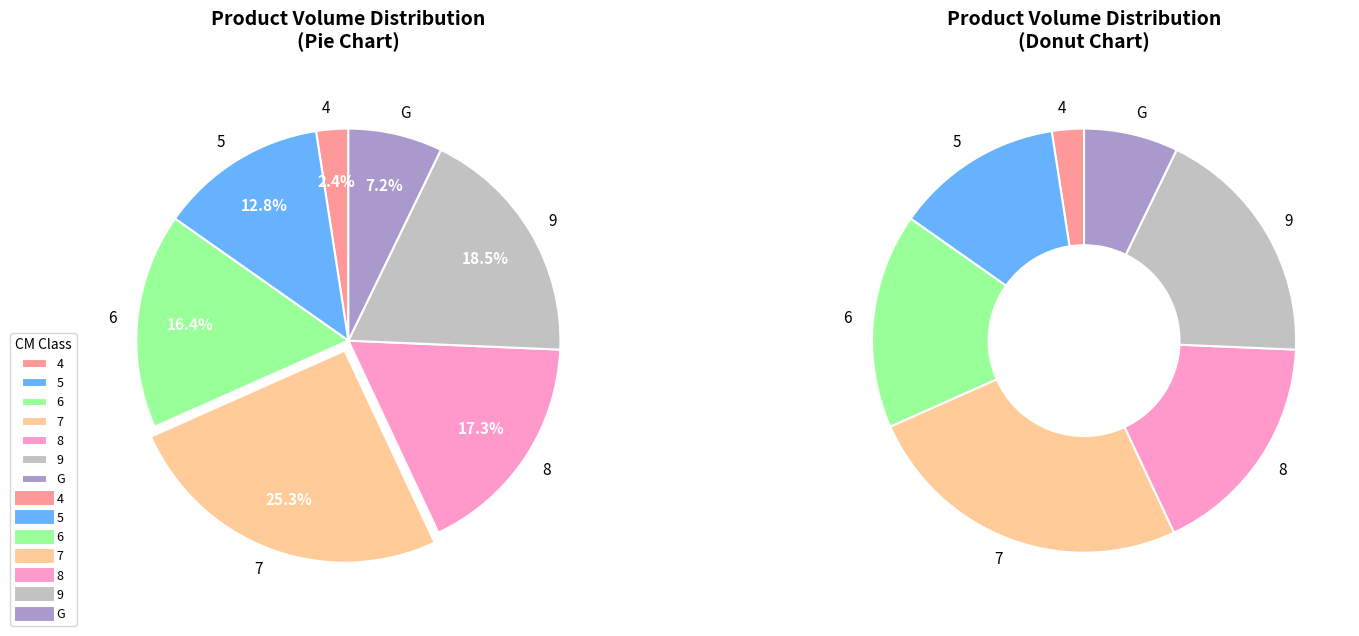

Which category has the biggest portion of the pie?

7